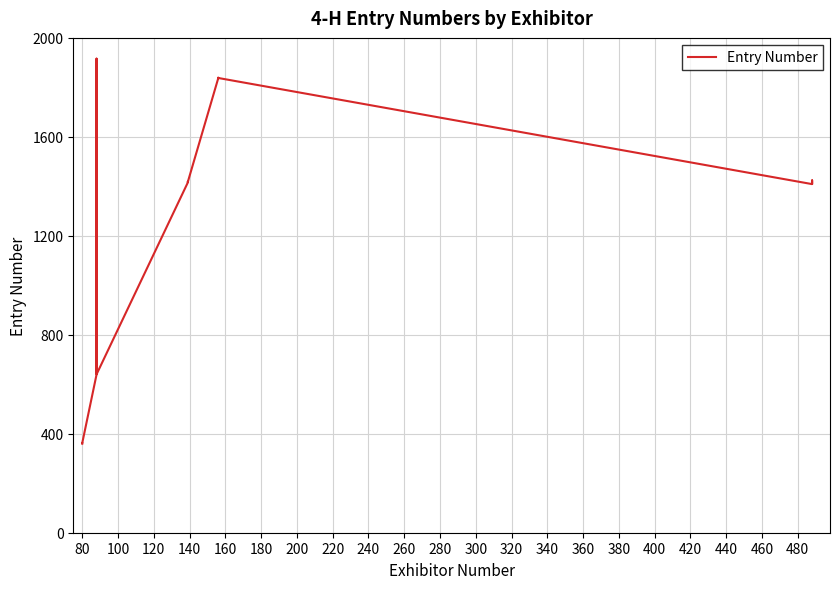

Reading left to right, transcribe all the data shown in this chart.

360	361	363	362	639	1916	642	640	1415	1416	1418	1417	1836	1837	1839	1838	1409	1413	1424	1412